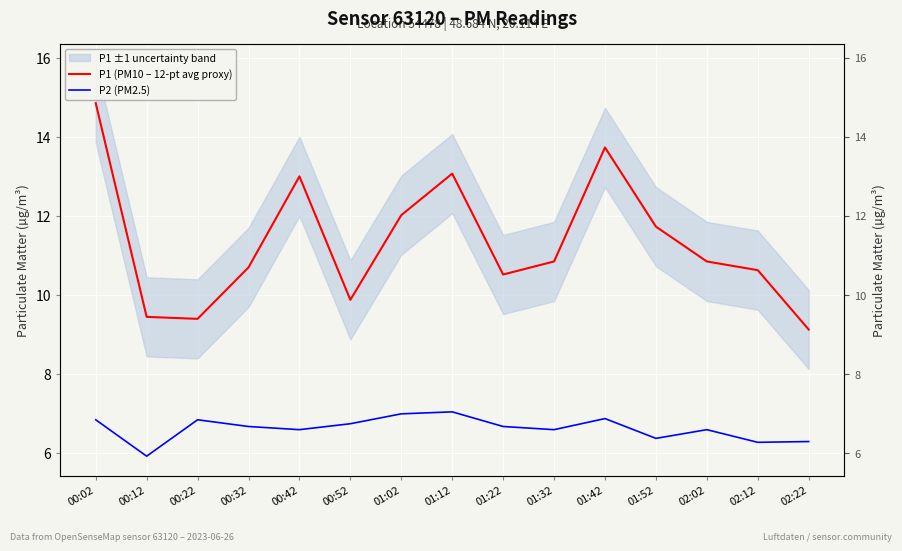

What is the label of the 7th point from the left?

01:02